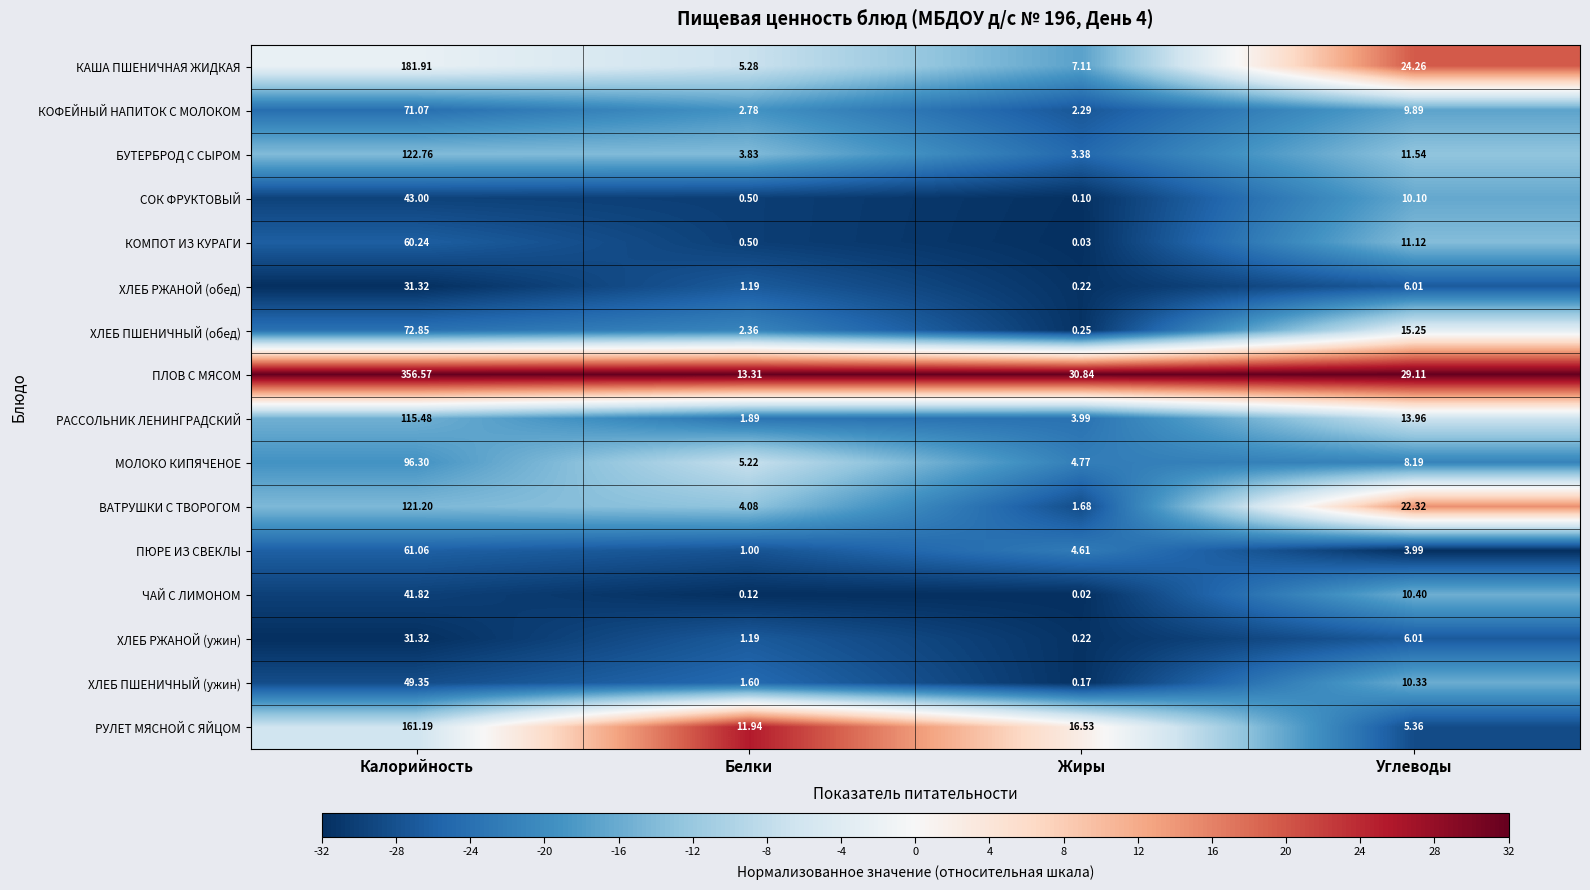

Which series changed the most between Белки and Жиры?

ПЛОВ С МЯСОМ